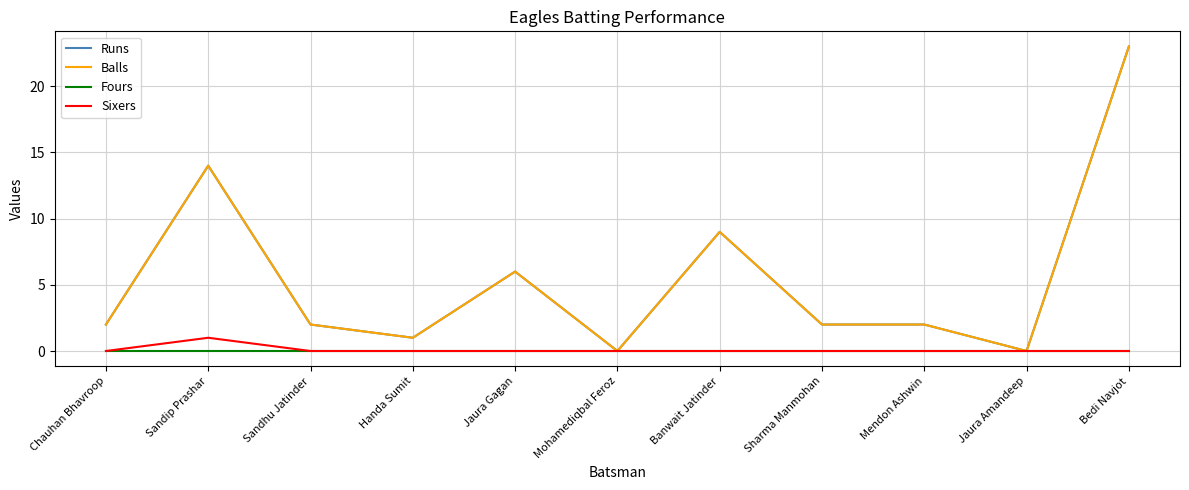

Does the chart have visible grid lines?

Yes